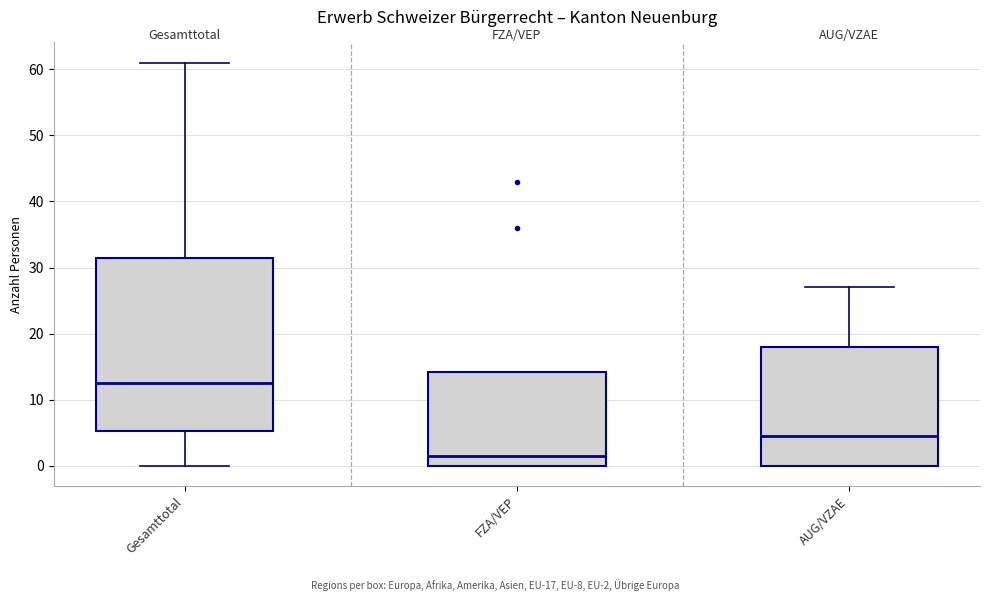

Which box's median line is the highest?

Gesamttotal